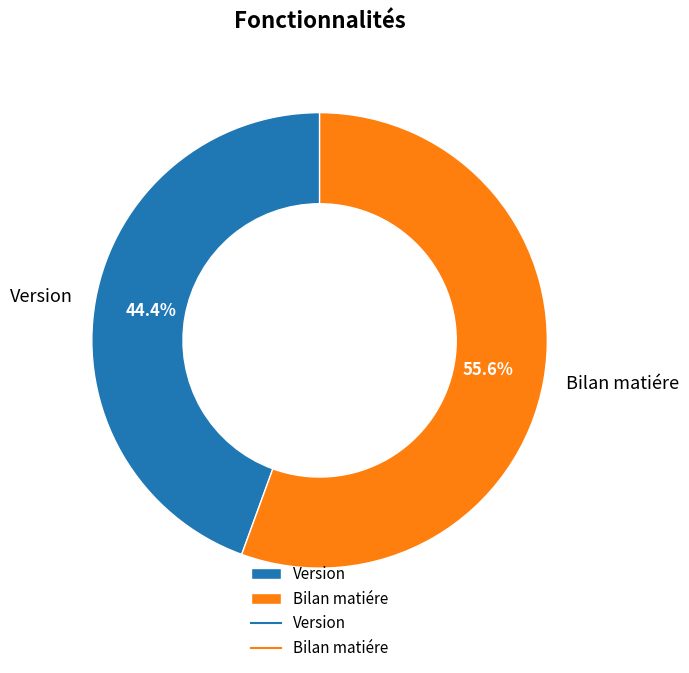

To the nearest percent, what portion does Bilan matiére represent?

56%